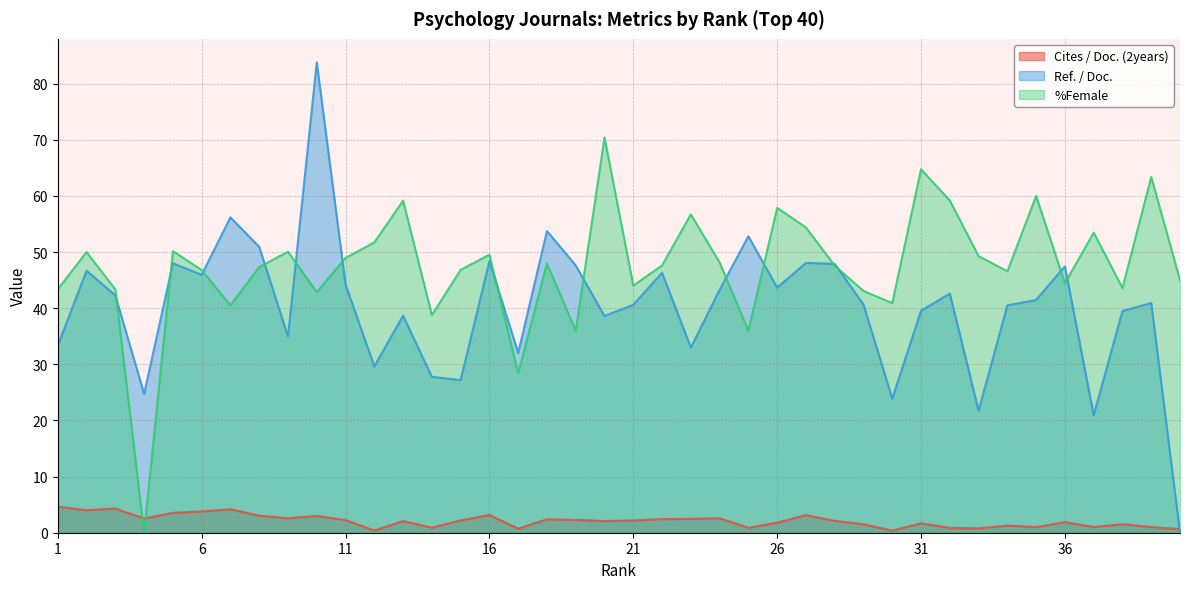

Where is the first local minimum for Ref. / Doc.?

4